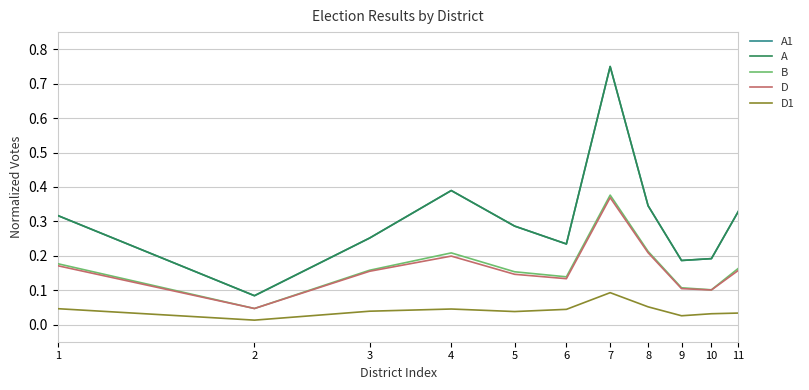

Does the chart display data point markers on the line(s)?

No